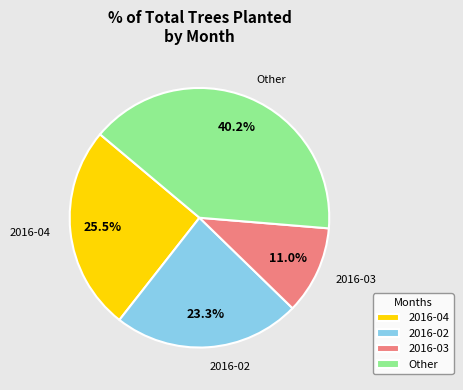

Combined, do 2016-02 and 2016-03 account for over 50%?

No